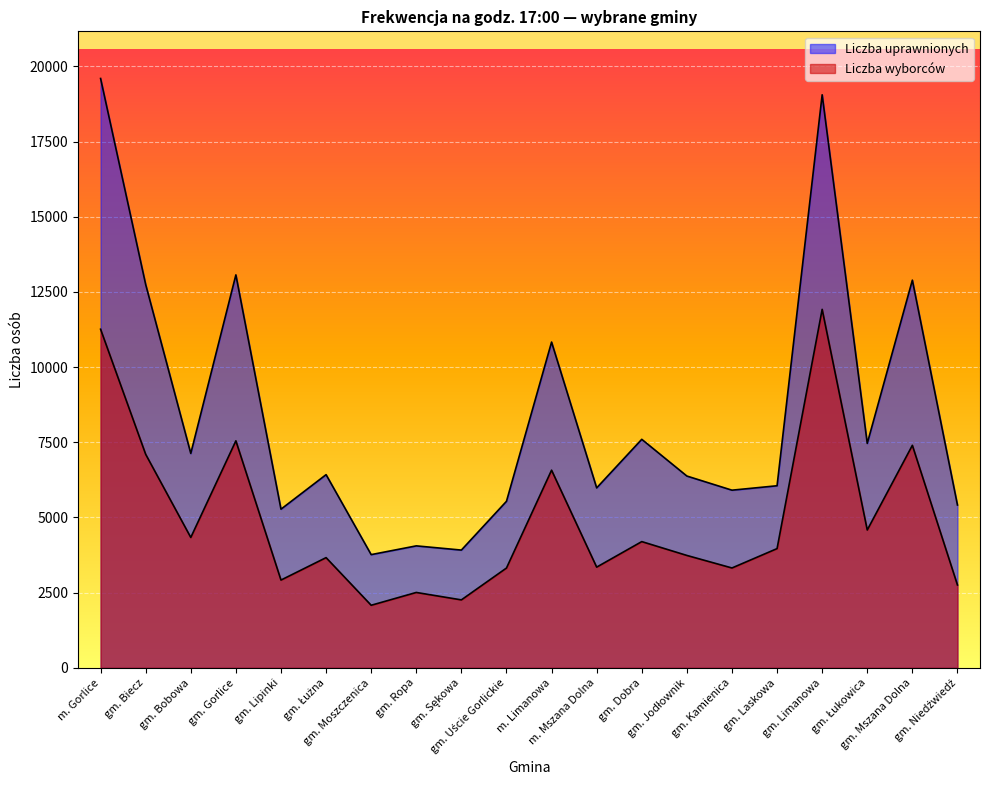

What position from the right is gm. Bobowa?

18